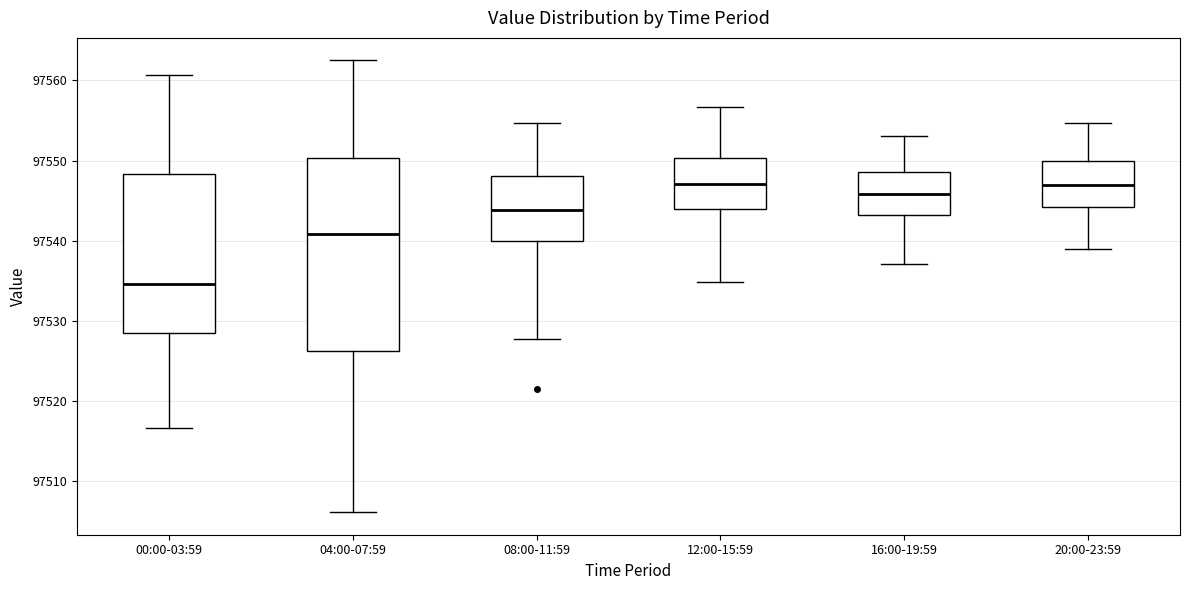

Reading left to right, read every box against the y-axis: the position of its median line, the range the box covers, and the ends of its whiskers. The values are not printed on the chart, so give them approximately, as read against the axis.

00:00-03:59: median 97535, box 97529 to 97548, whiskers 97517 to 97561
04:00-07:59: median 97541, box 97526 to 97550, whiskers 97506 to 97563
08:00-11:59: median 97544, box 97540 to 97548, whiskers 97528 to 97555
12:00-15:59: median 97547, box 97544 to 97550, whiskers 97535 to 97557
16:00-19:59: median 97546, box 97543 to 97549, whiskers 97537 to 97553
20:00-23:59: median 97547, box 97544 to 97550, whiskers 97539 to 97555